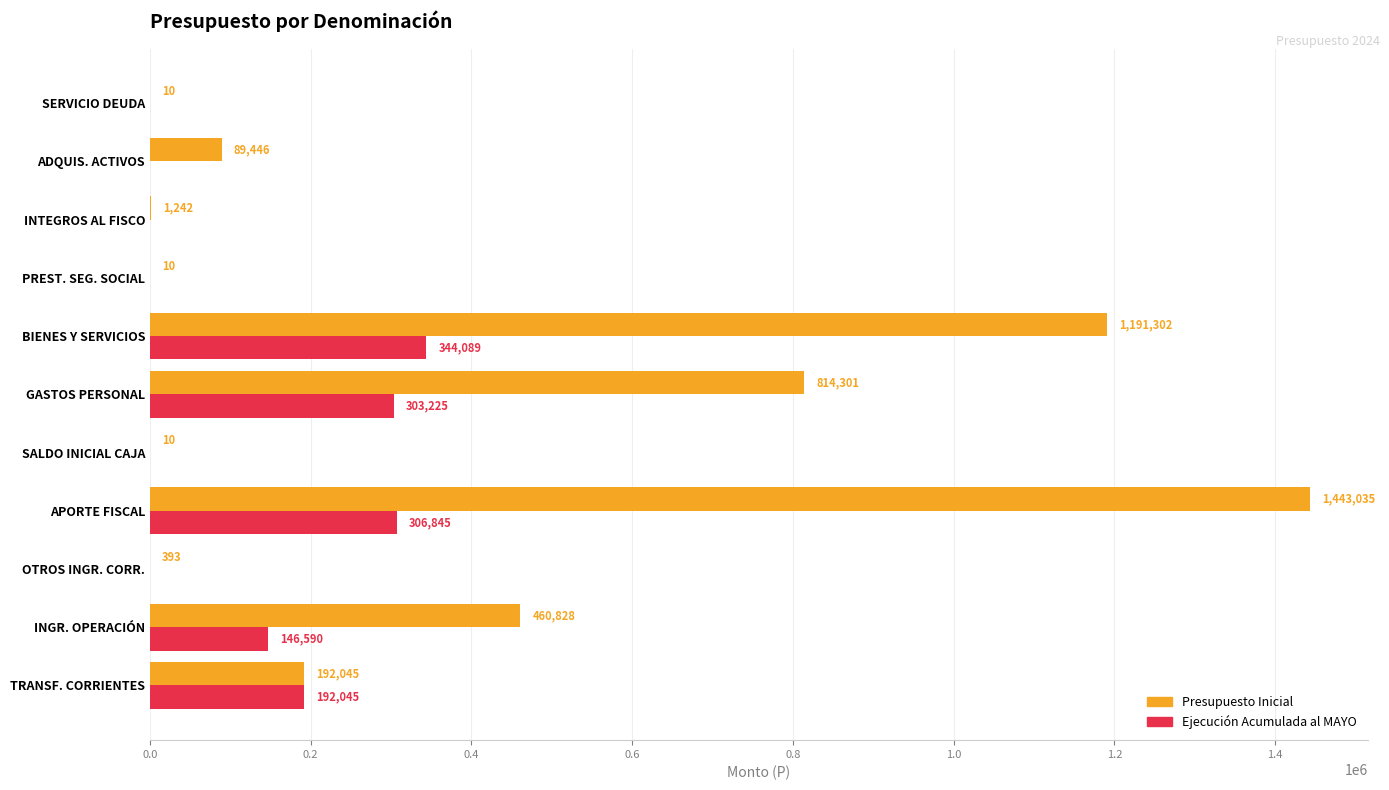

Is it true that Ejecución Acumulada al MAYO equals 114102 at INTEGROS AL FISCO?

False